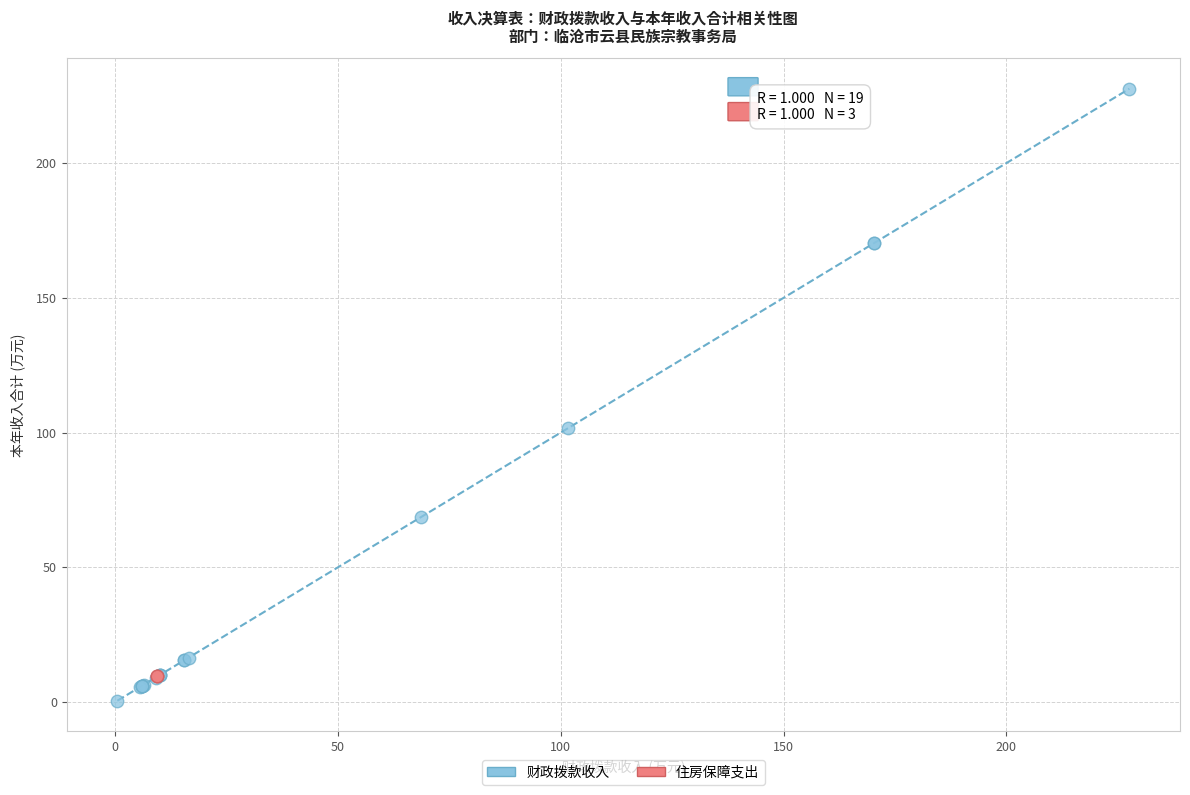

Which series contains the highest Y value?

财政拨款收入